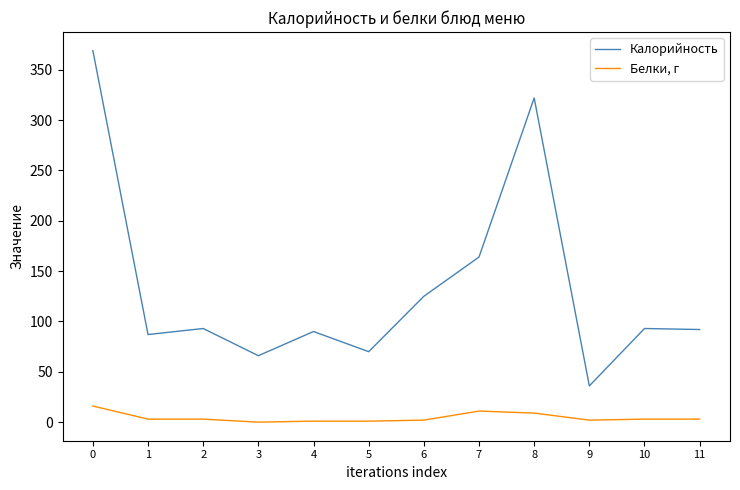

The Калорийность series shows 87 at 1. True or false?

True